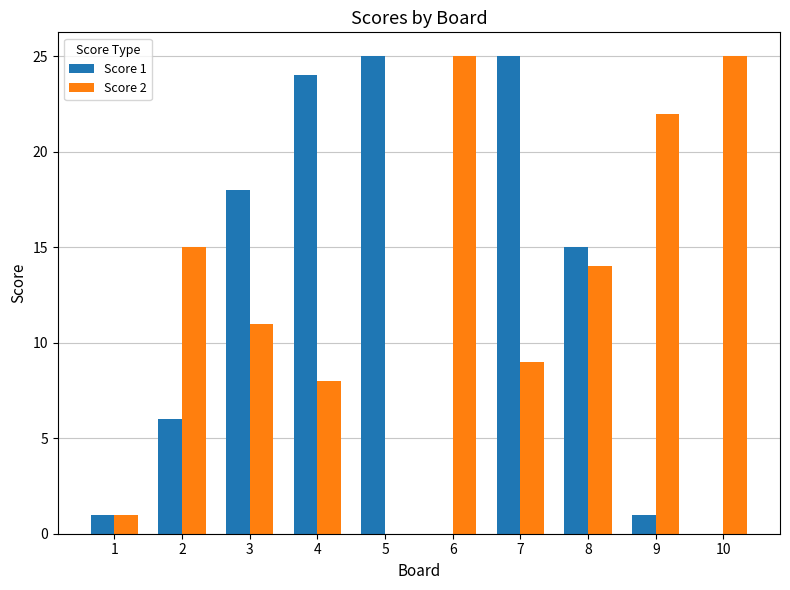

What is the difference between the Score 2 values at 4 and 1?

7